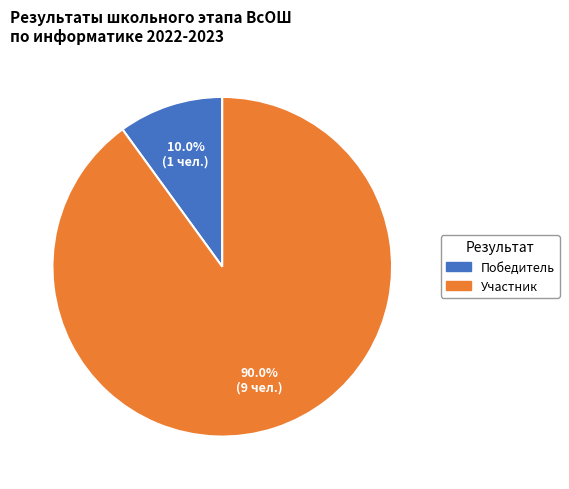

True or false: Участник accounts for 90% of the total.

True